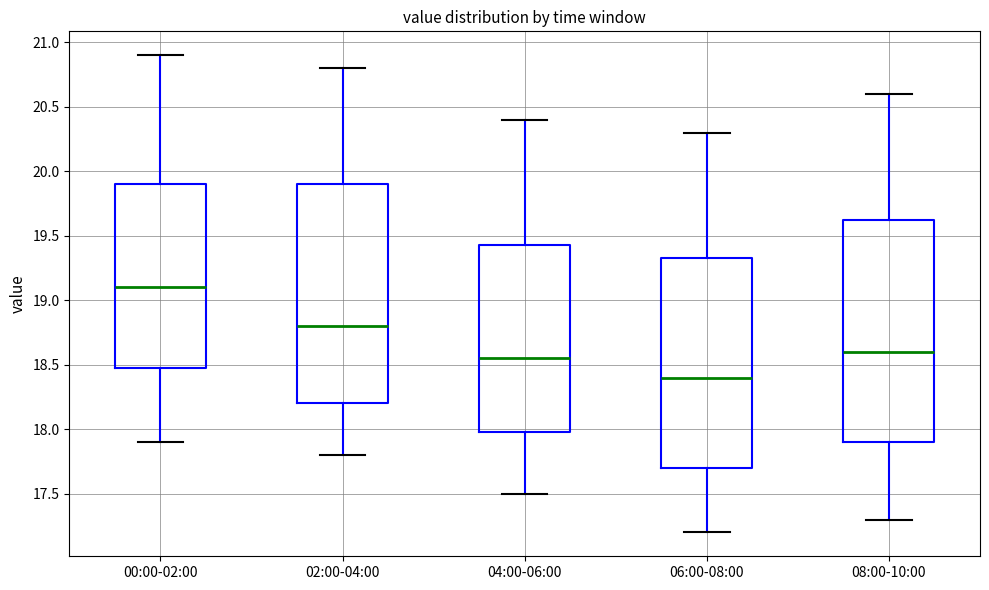

Reading left to right, read every box against the y-axis: the position of its median line, the range the box covers, and the ends of its whiskers. The values are not printed on the chart, so give them approximately, as read against the axis.

00:00-02:00: median 19.10, box 18.50 to 19.90, whiskers 17.90 to 20.90
02:00-04:00: median 18.80, box 18.20 to 19.90, whiskers 17.80 to 20.80
04:00-06:00: median 18.55, box 18.00 to 19.45, whiskers 17.50 to 20.40
06:00-08:00: median 18.40, box 17.70 to 19.35, whiskers 17.20 to 20.30
08:00-10:00: median 18.60, box 17.90 to 19.65, whiskers 17.30 to 20.60